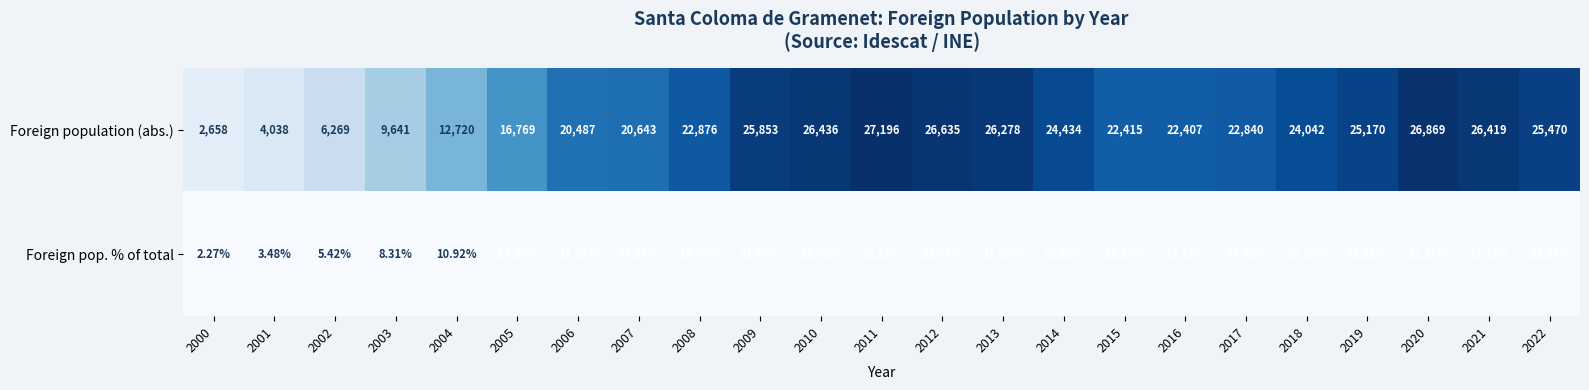

Between 2001 and 2016, which series saw the biggest shift?

Foreign population (abs.)